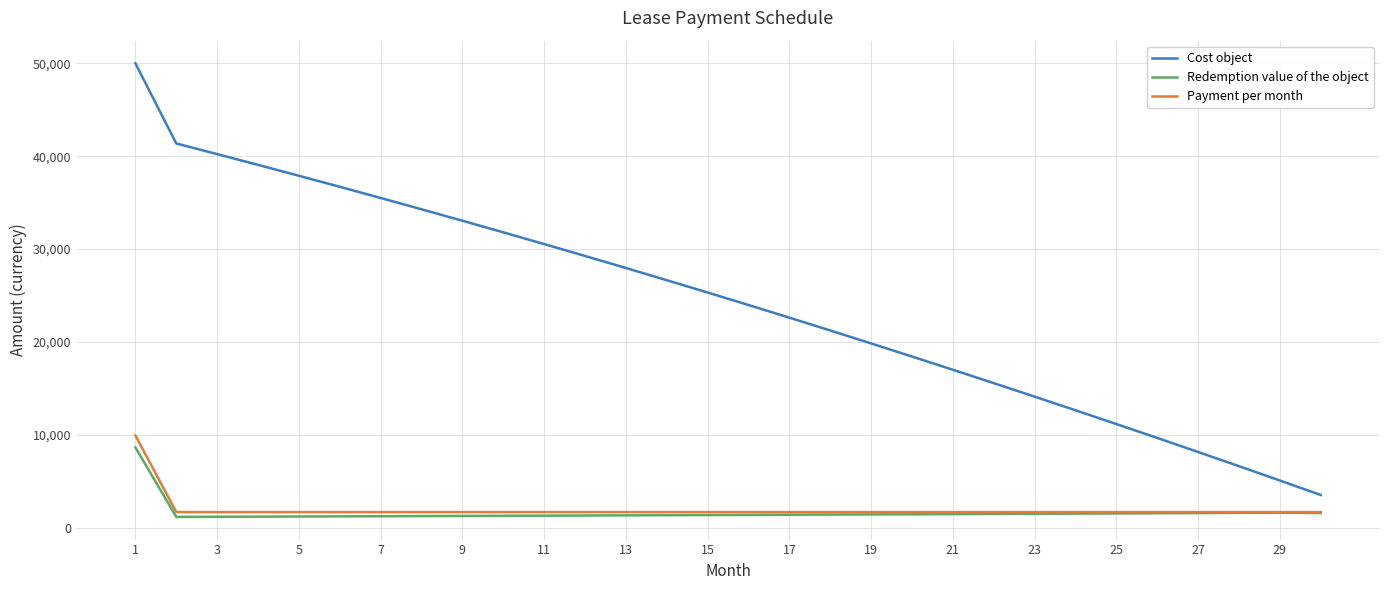

What is the sum of all Cost object values?

729015.6